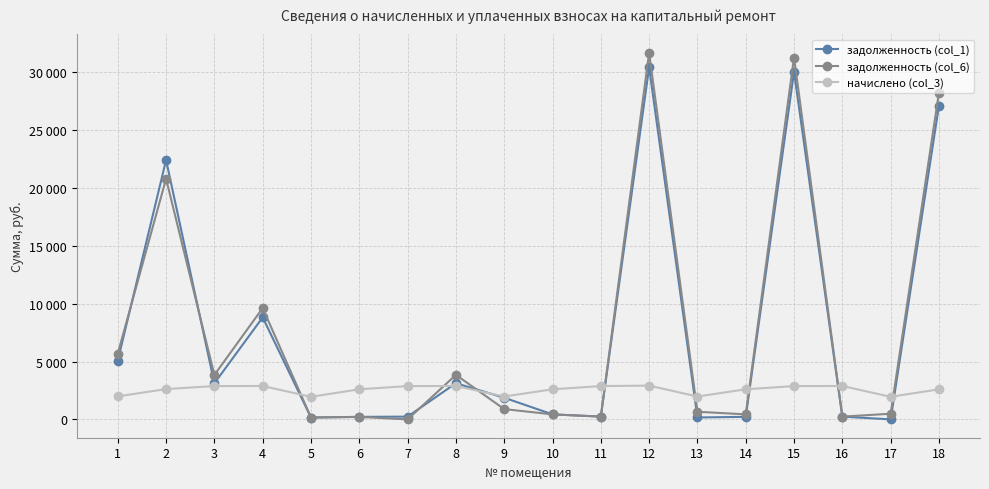

Where is the first local maximum for задолженность (col_1)?

2